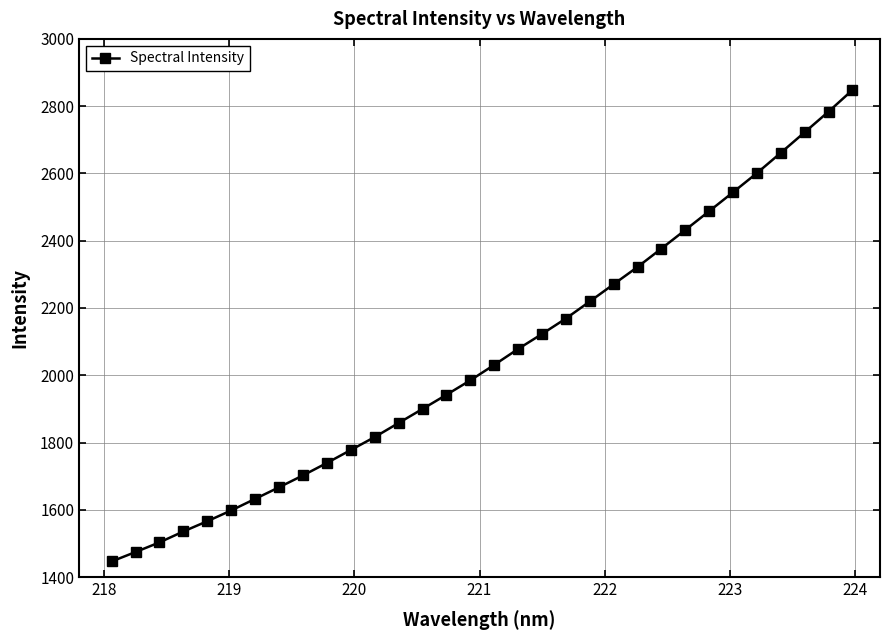

What is the sum of all values?

65814.4